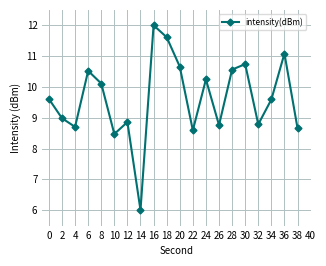

What is the value of the 20th point from the left?

8.7